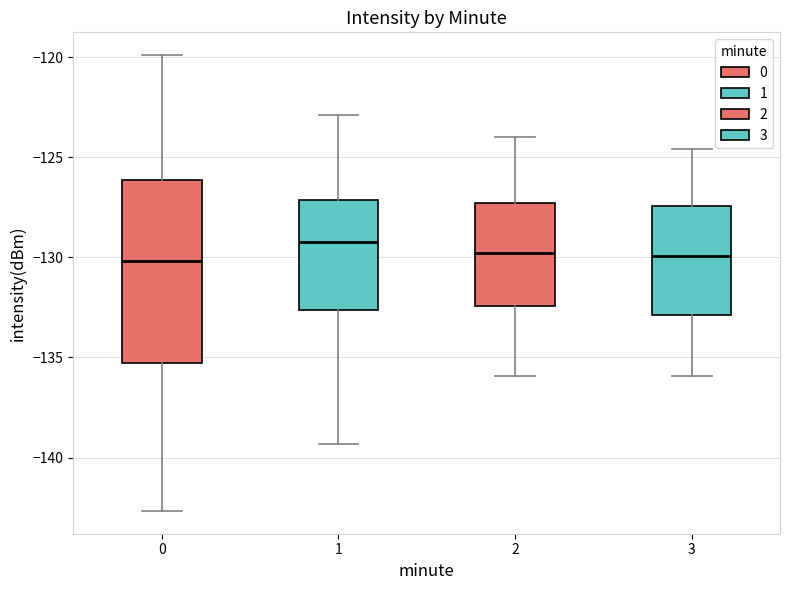

Reading left to right, read every box against the y-axis: the position of its median line, the range the box covers, and the ends of its whiskers. The values are not printed on the chart, so give them approximately, as read against the axis.

0: median -130.0, box -135.5 to -126.0, whiskers -142.5 to -120.0
1: median -129.0, box -132.5 to -127.0, whiskers -139.5 to -123.0
2: median -130.0, box -132.5 to -127.5, whiskers -136.0 to -124.0
3: median -130.0, box -133.0 to -127.5, whiskers -136.0 to -124.5